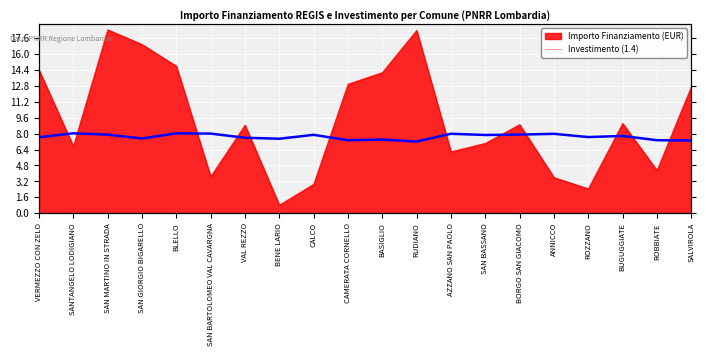

Reading left to right, what are all the values shown in this chart?

7.6	8.0	7.9	7.5	8.0	8.0	7.6	7.5	7.9	7.3	7.4	7.2	8.0	7.9	7.9	8.0	7.7	7.8	7.3	7.3